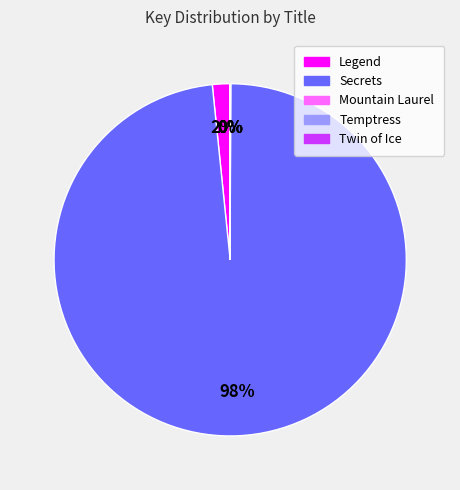

To the nearest percent, what is the average slice percentage?

20%